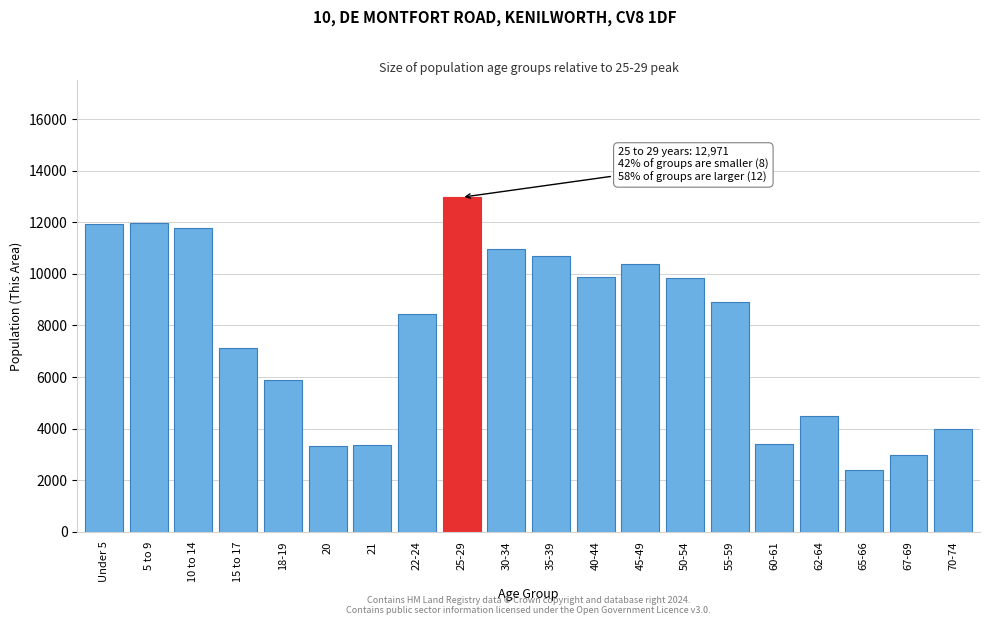

Which label corresponds to the smallest value in the chart?

65-66